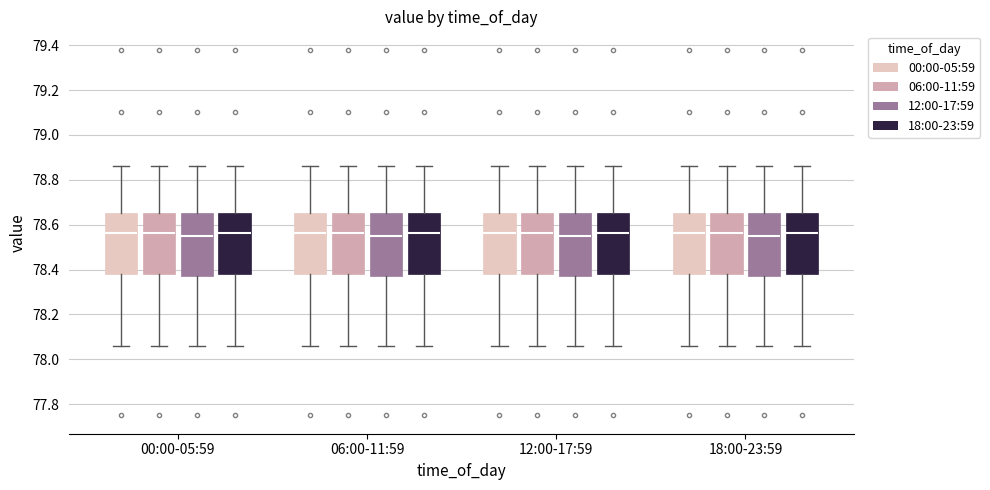

Reading left to right, read every box against the y-axis: the position of its median line, the range the box covers, and the ends of its whiskers. The values are not printed on the chart, so give them approximately, as read against the axis.

00:00-05:59 (00:00-05:59): median 78.56, box 78.38 to 78.66, whiskers 78.06 to 78.86
00:00-05:59 (06:00-11:59): median 78.56, box 78.38 to 78.66, whiskers 78.06 to 78.86
00:00-05:59 (12:00-17:59): median 78.56, box 78.38 to 78.66, whiskers 78.06 to 78.86
00:00-05:59 (18:00-23:59): median 78.56, box 78.38 to 78.66, whiskers 78.06 to 78.86
06:00-11:59 (00:00-05:59): median 78.56, box 78.38 to 78.66, whiskers 78.06 to 78.86
06:00-11:59 (06:00-11:59): median 78.56, box 78.38 to 78.66, whiskers 78.06 to 78.86
06:00-11:59 (12:00-17:59): median 78.56, box 78.38 to 78.66, whiskers 78.06 to 78.86
06:00-11:59 (18:00-23:59): median 78.56, box 78.38 to 78.66, whiskers 78.06 to 78.86
12:00-17:59 (00:00-05:59): median 78.56, box 78.38 to 78.66, whiskers 78.06 to 78.86
12:00-17:59 (06:00-11:59): median 78.56, box 78.38 to 78.66, whiskers 78.06 to 78.86
12:00-17:59 (12:00-17:59): median 78.56, box 78.38 to 78.66, whiskers 78.06 to 78.86
12:00-17:59 (18:00-23:59): median 78.56, box 78.38 to 78.66, whiskers 78.06 to 78.86
18:00-23:59 (00:00-05:59): median 78.56, box 78.38 to 78.66, whiskers 78.06 to 78.86
18:00-23:59 (06:00-11:59): median 78.56, box 78.38 to 78.66, whiskers 78.06 to 78.86
18:00-23:59 (12:00-17:59): median 78.56, box 78.38 to 78.66, whiskers 78.06 to 78.86
18:00-23:59 (18:00-23:59): median 78.56, box 78.38 to 78.66, whiskers 78.06 to 78.86